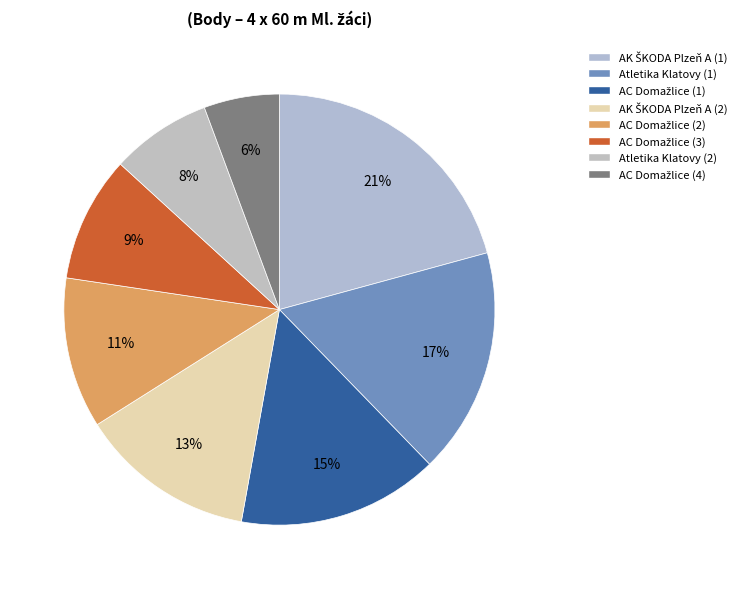

How many slices are in this pie chart?

8